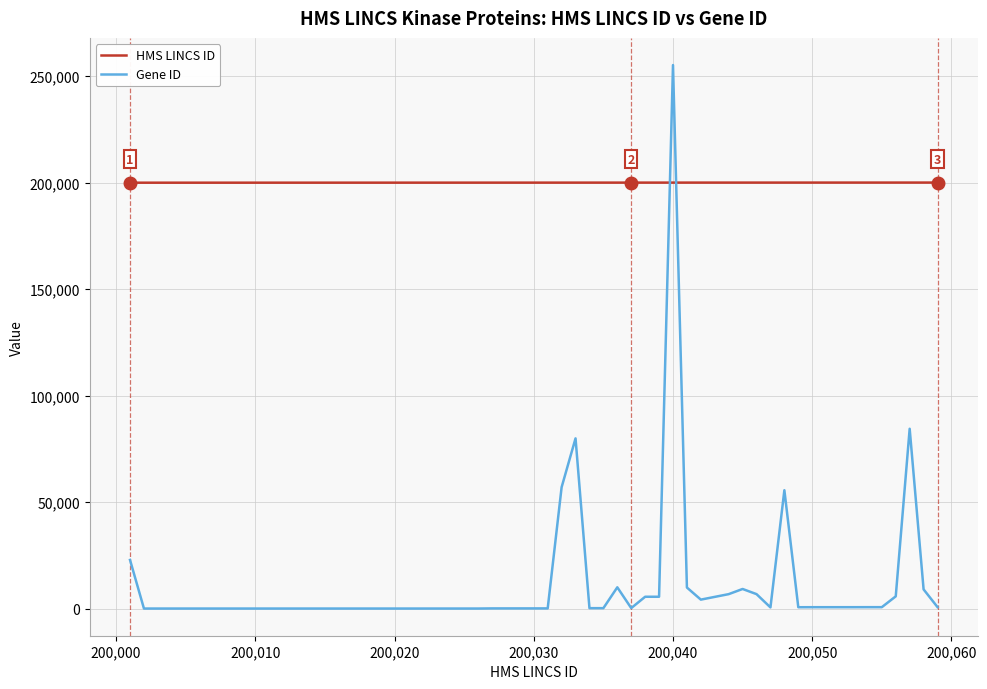

List the series in order of their peak value, lowest first.

HMS LINCS ID, Gene ID